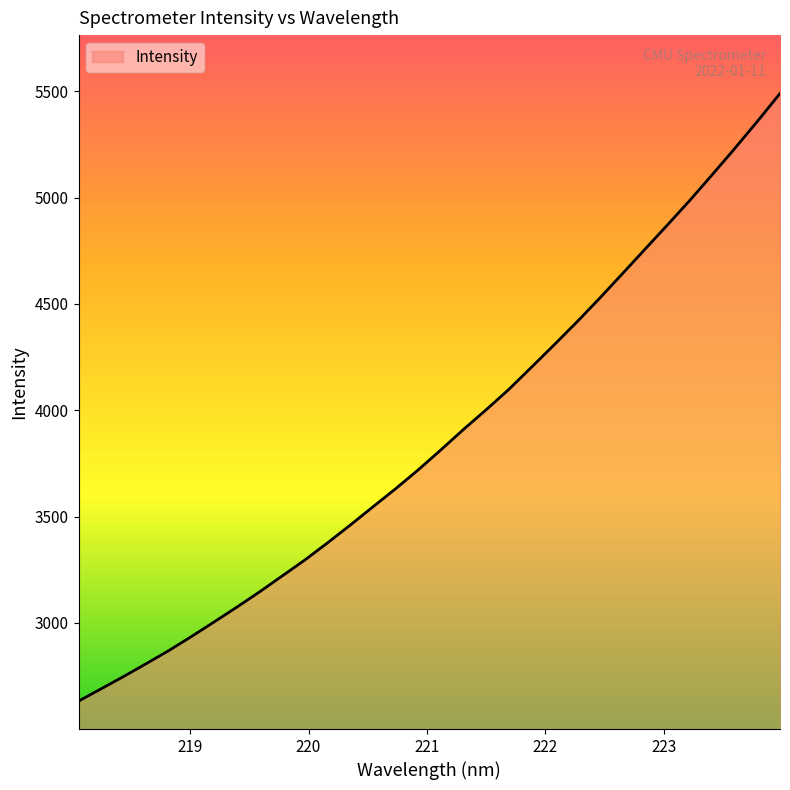

What is the greatest value displayed?

5489.8